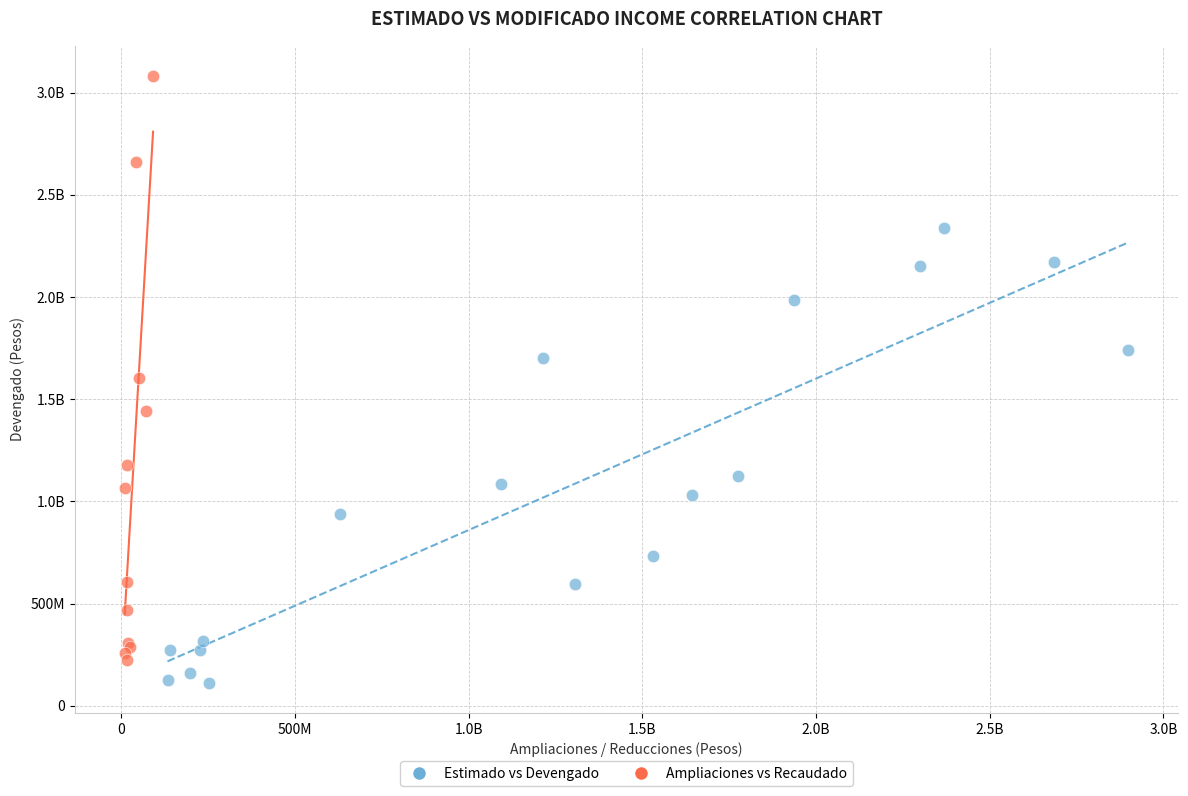

What are all the series names shown in the legend?

Estimado vs Devengado, Ampliaciones vs Recaudado